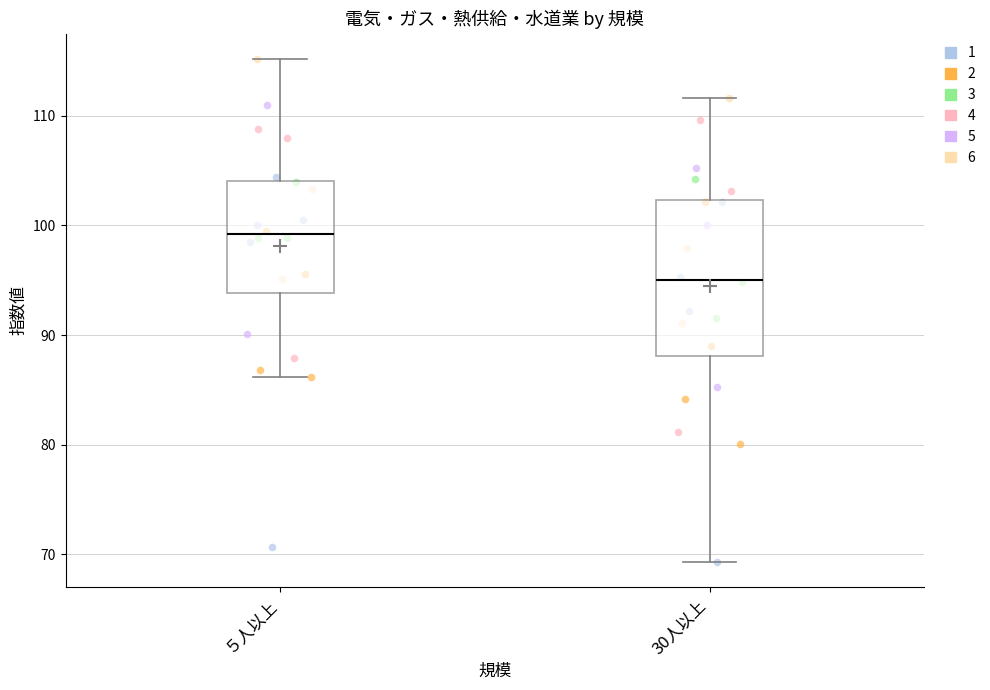

Reading left to right, transcribe this box plot: for each box, give where its median line is, the range the box spans, and where its two whiskers end, as read against the y-axis. The values are not printed on the chart, so give them approximately, as read against the axis.

５人以上: median 99, box 94 to 104, whiskers 86 to 115
30人以上: median 95, box 88 to 102, whiskers 69 to 112